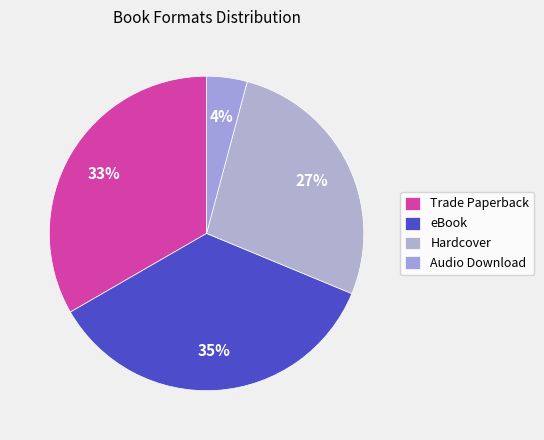

Which slice is the largest?

eBook